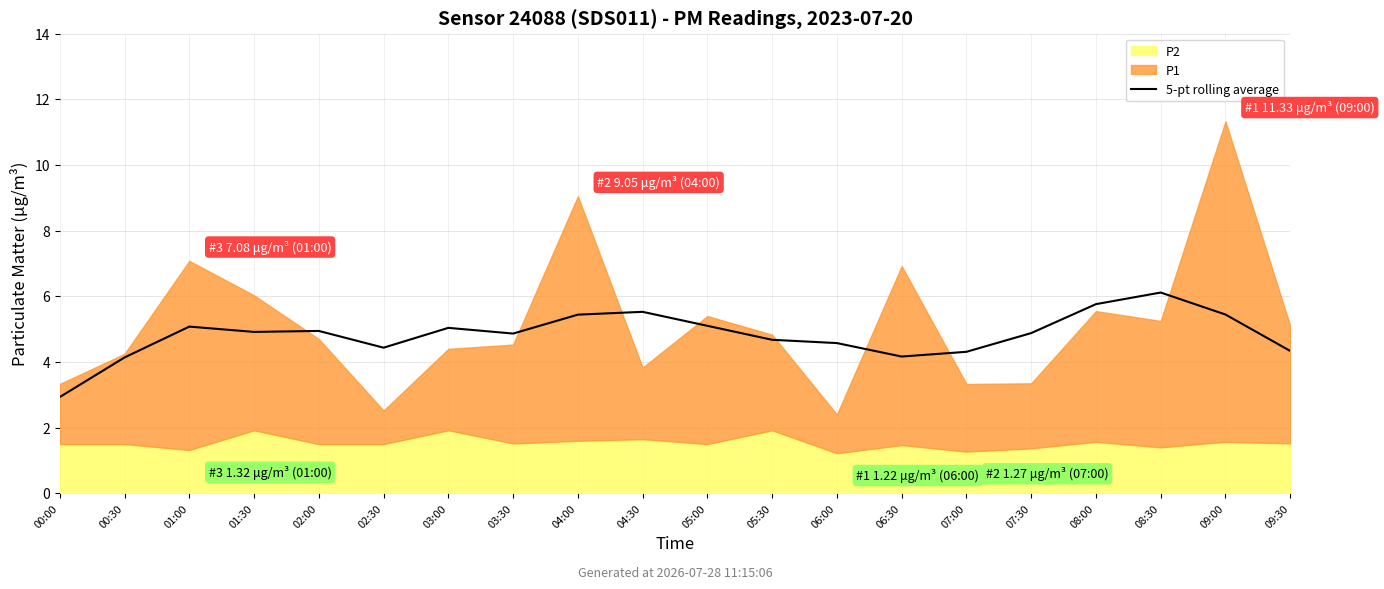

Reading left to right, list all the values displayed in this chart.

2.9	4.1	5.1	4.9	4.9	4.4	5.0	4.9	5.4	5.5	5.1	4.7	4.6	4.2	4.3	4.9	5.8	6.1	5.4	4.3